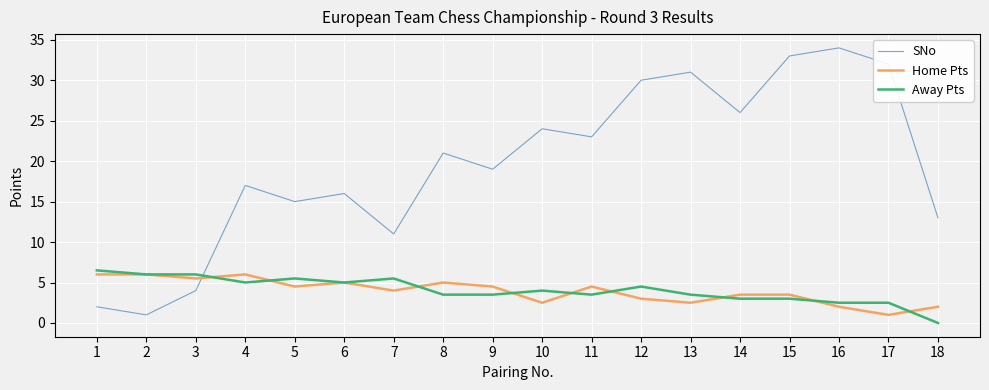

How many intersections are there between SNo and Home Pts?

1